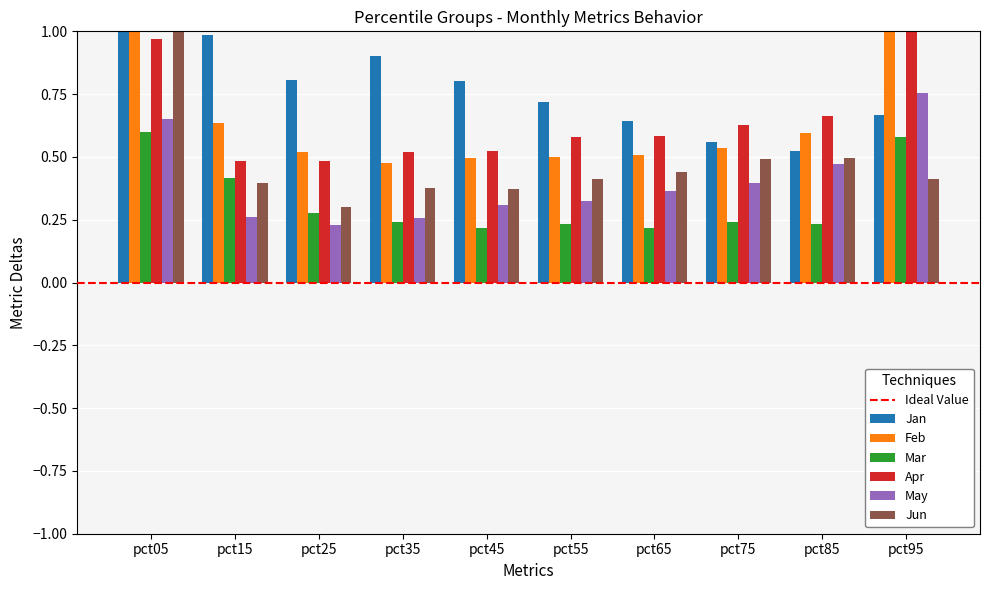

Rank the series at pct45 from highest to lowest value.

Jan, Apr, Feb, Jun, May, Mar